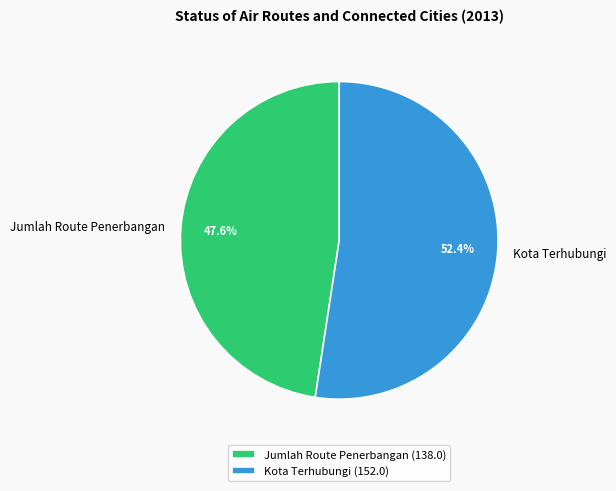

What percentage do Kota Terhubungi and Jumlah Route Penerbangan together represent?

100.0%